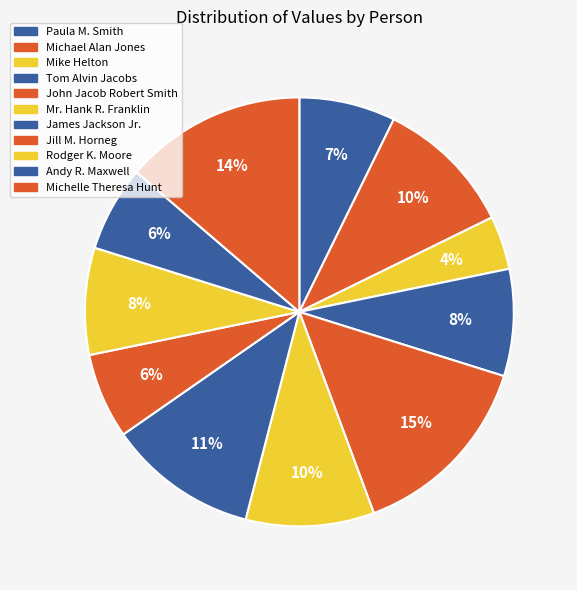

How many slices are in this pie chart?

11